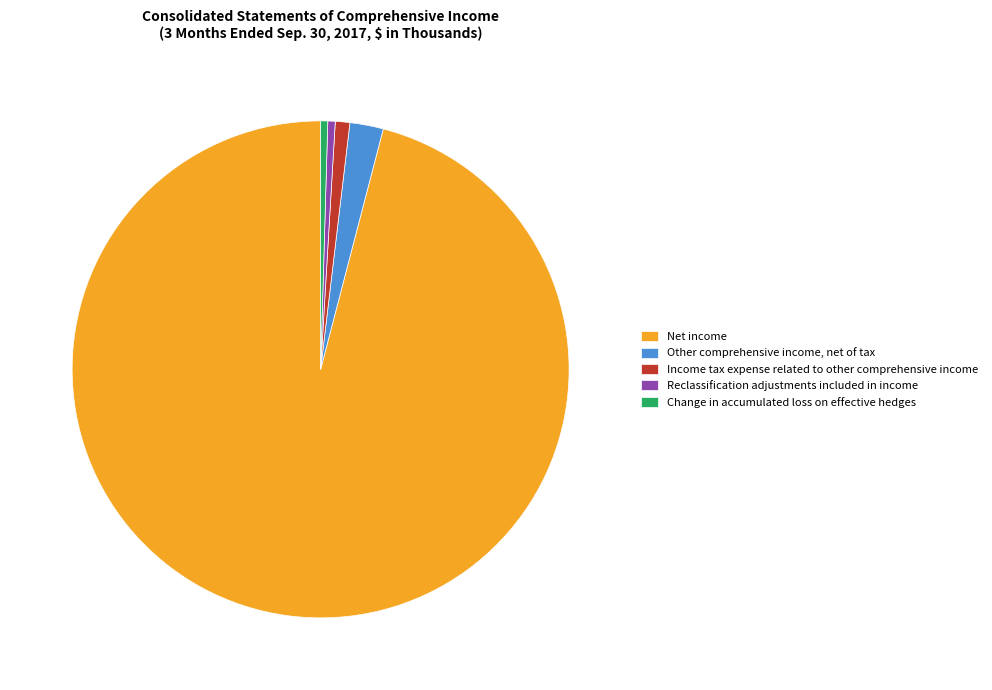

Which slice is the largest?

Net income